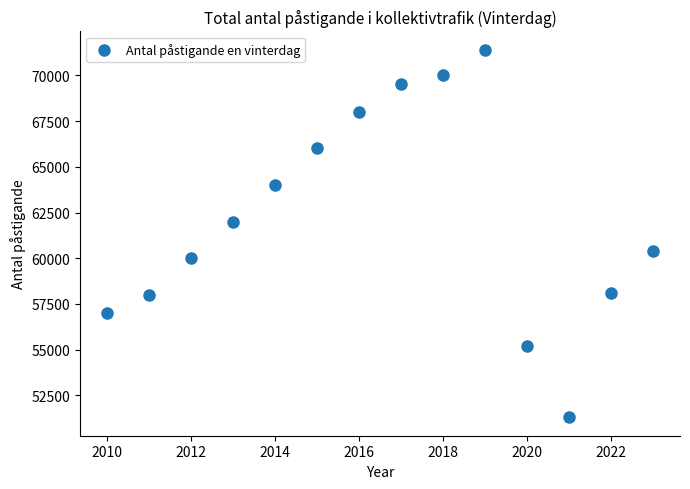

What Y value in the scatter plot is closest to 61350?

62000